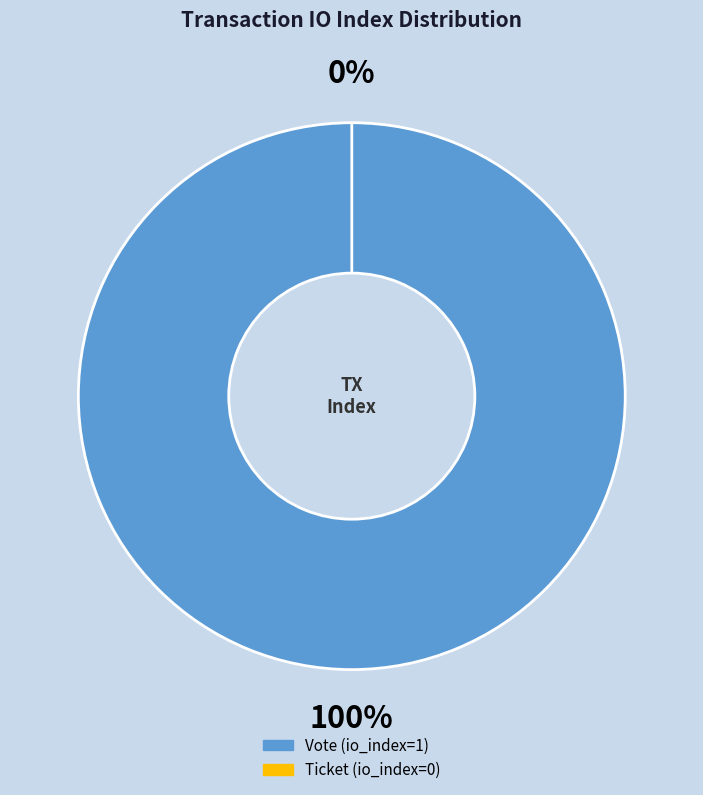

How many slices are in this pie chart?

2